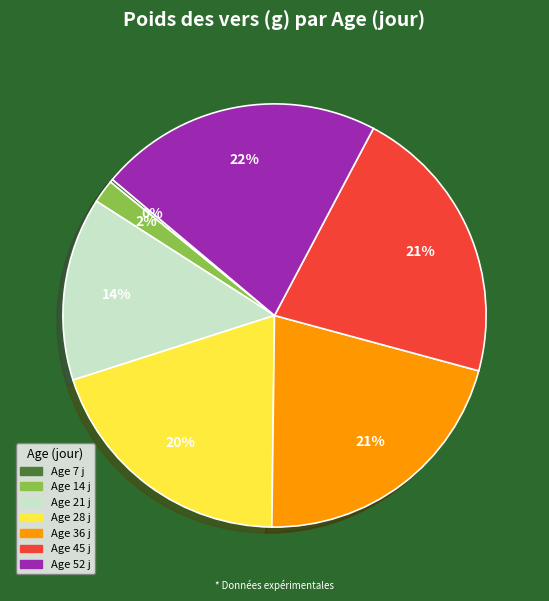

Is there a majority slice in this chart?

No